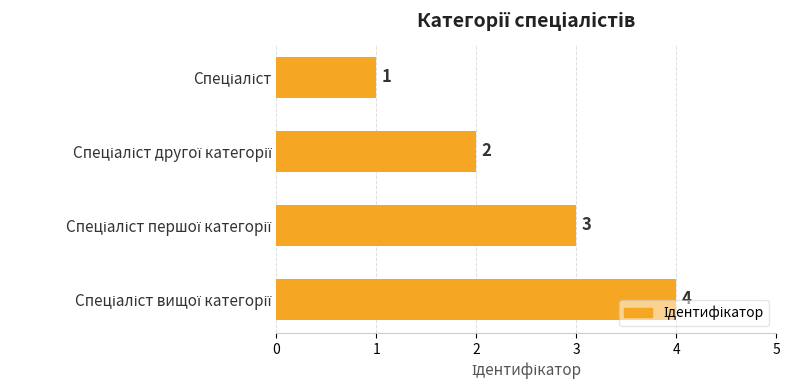

What is the value of the 3rd bar from the top?

3